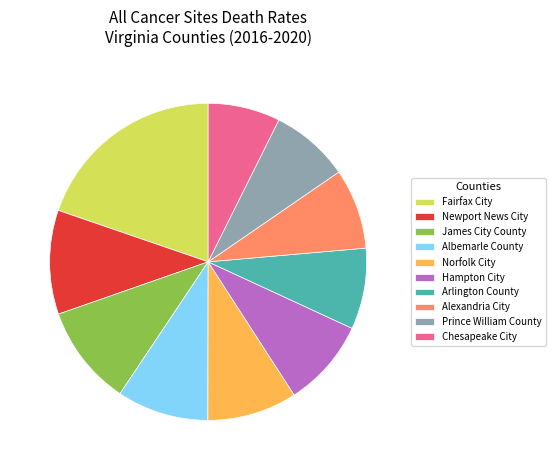

Does Newport News City represent more than half of the total?

No